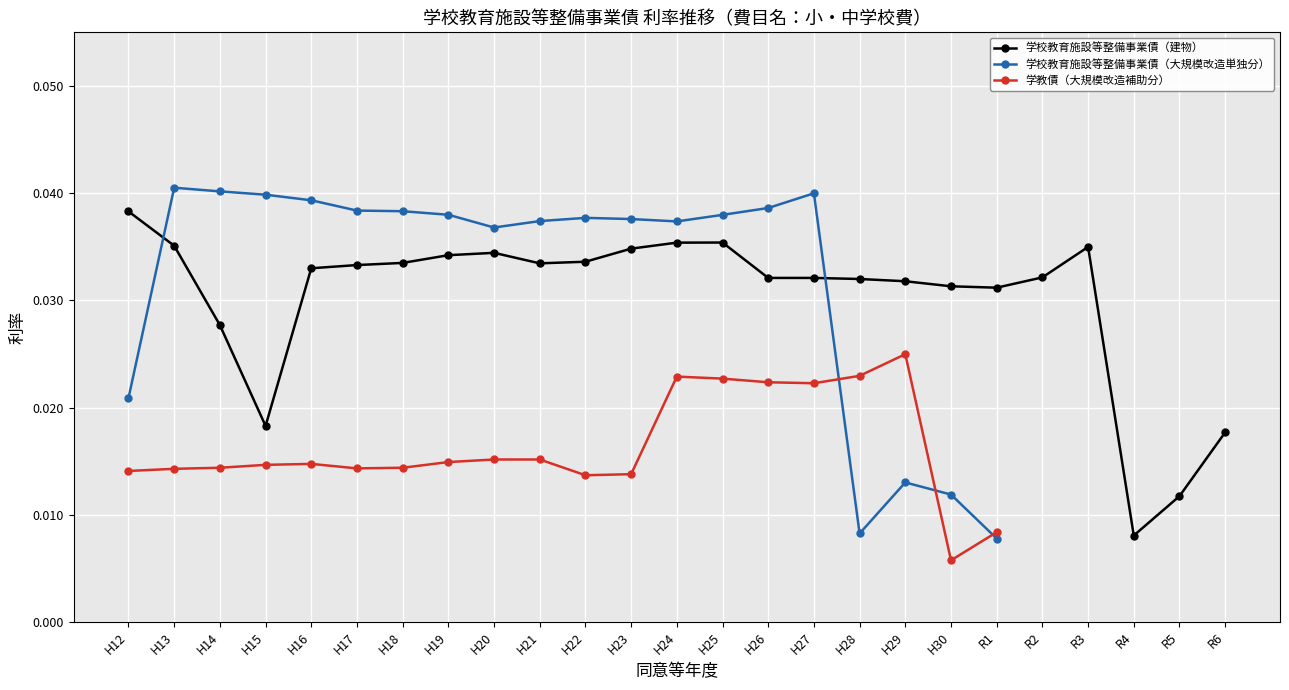

At which label does 学教債（大規模改造補助分） reach its minimum?

H30